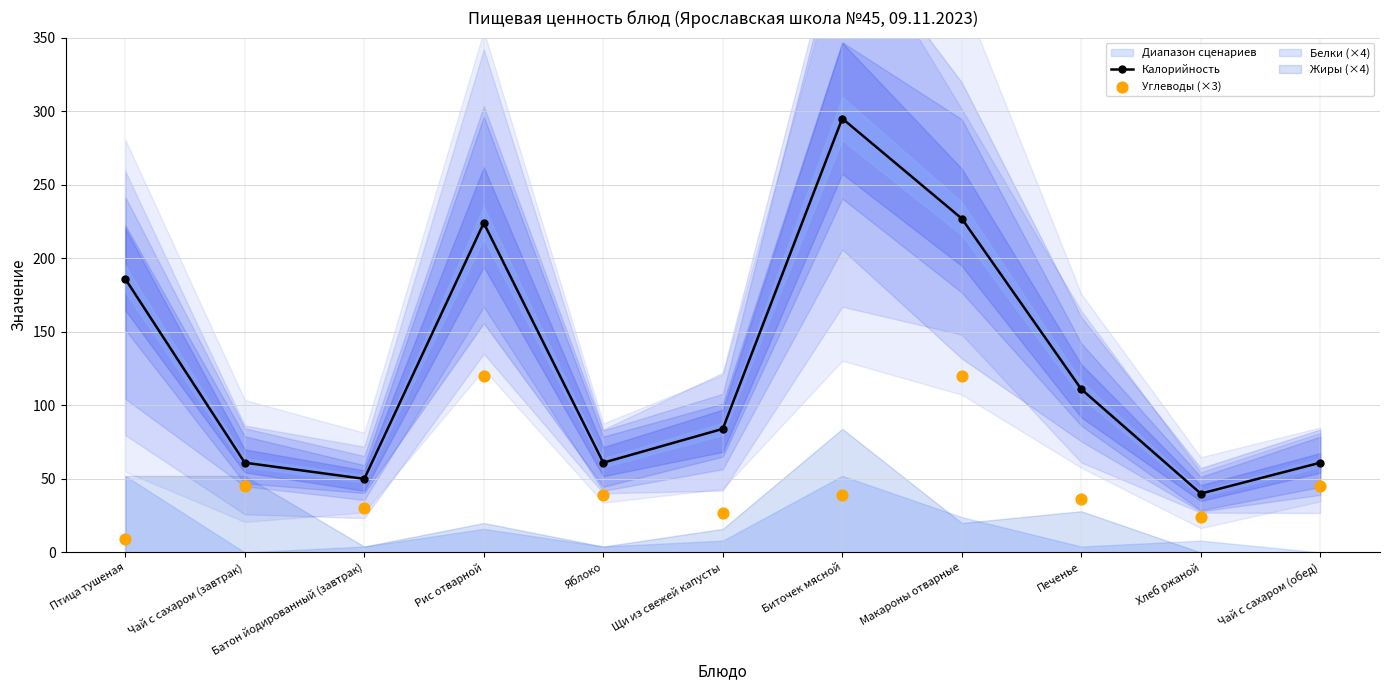

Is it true that Калорийность equals 104 at Чай с сахаром (завтрак)?

False